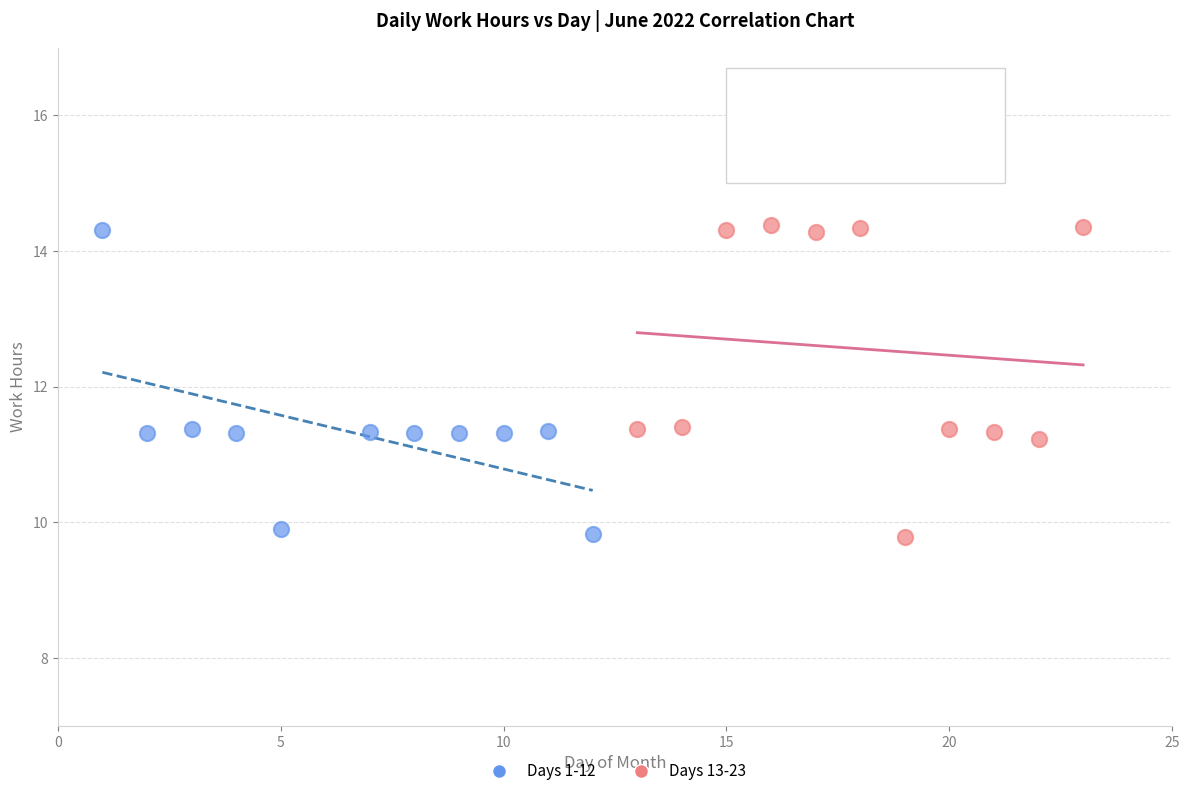

What are all the series names shown in the legend?

Days 1-12, Days 13-23